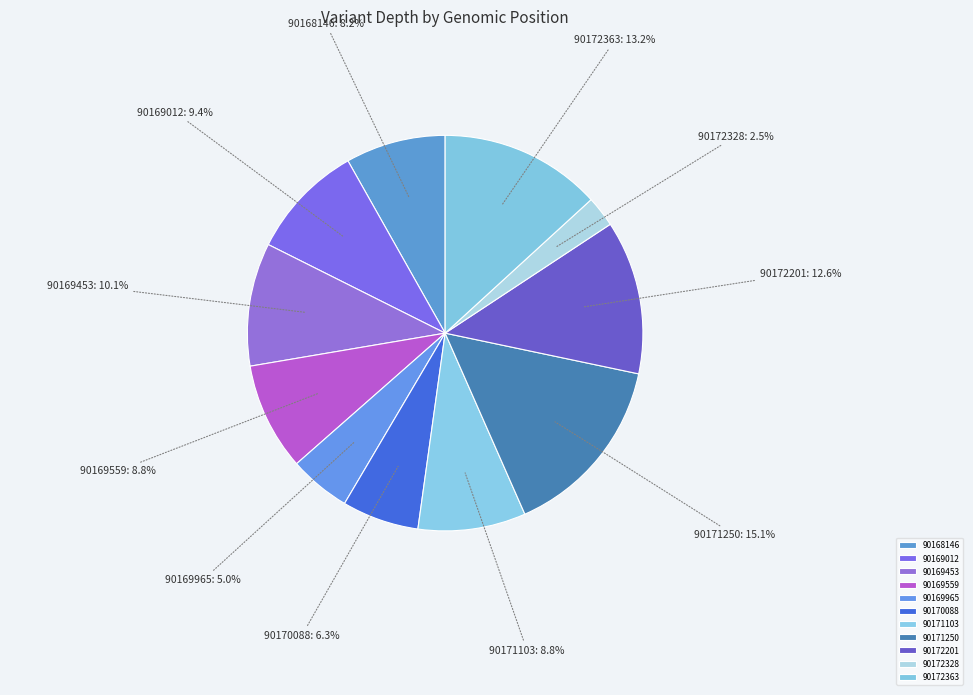

What portion of the pie excludes 90170088?

93.7%